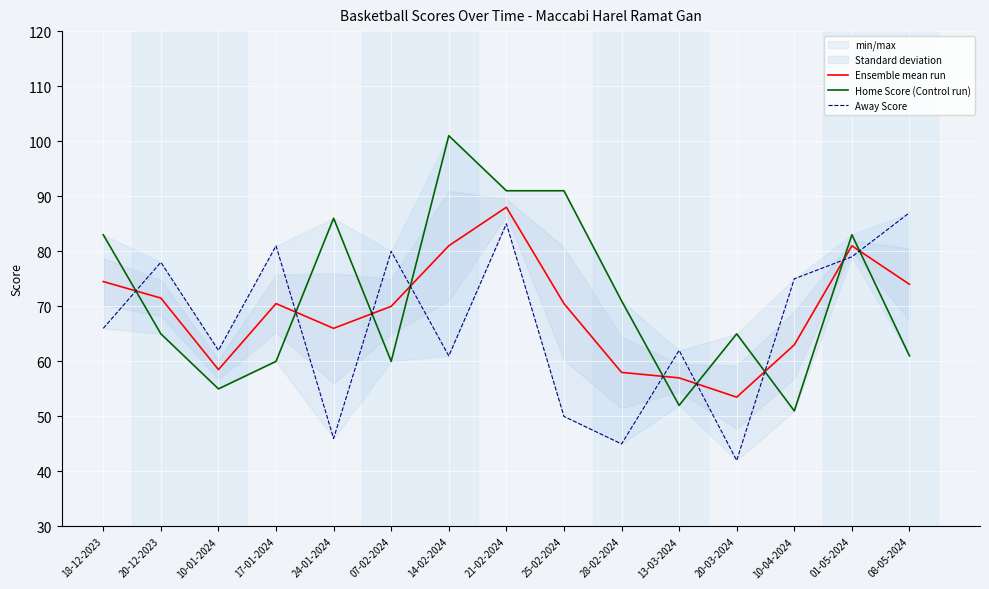

What is the smallest value displayed?

42.0